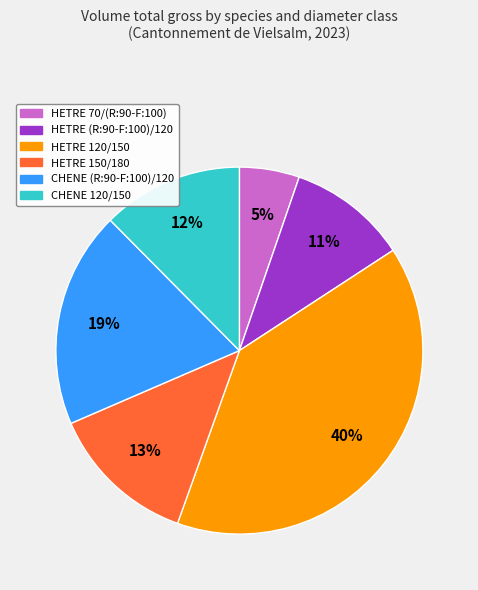

Is the sum of CHENE 120/150 and HETRE 150/180 greater than half?

No